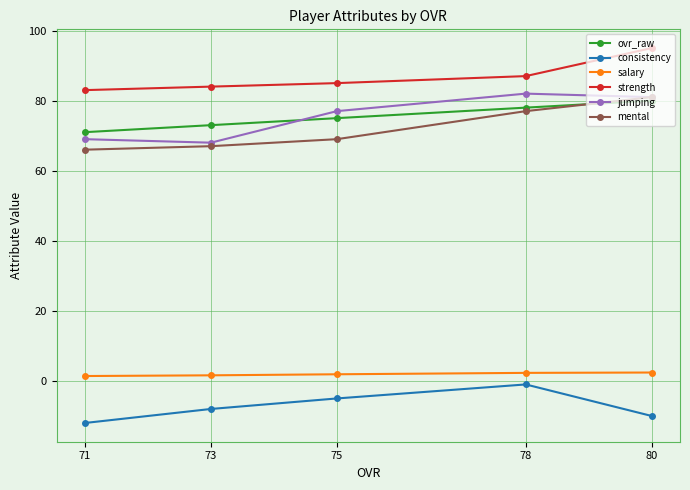

What is the sum of the salary values at 75 and 71?

3.3